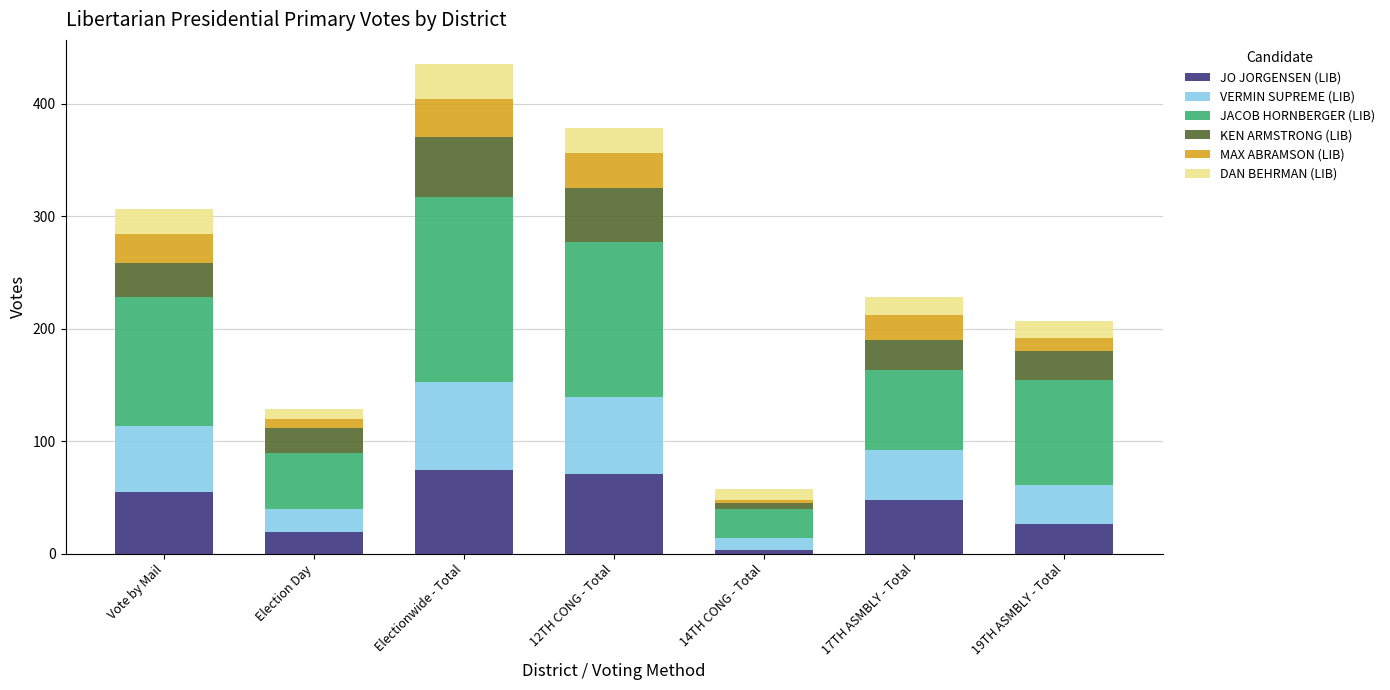

What is the total value across all series at 14TH CONG - Total?

57